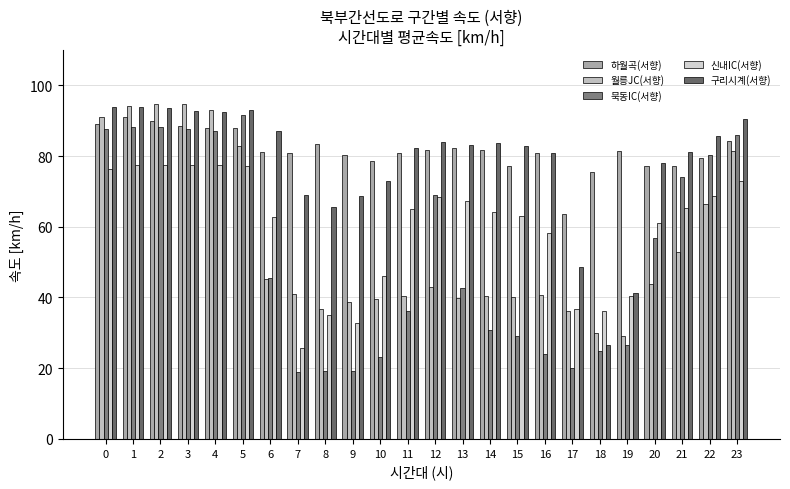

Reading left to right, transcribe all the data shown in this chart.

하월곡(서향): 0=89.0	1=91.0	2=89.9	3=88.4	4=87.9	5=88.0	6=81.1	7=81.0	8=83.5	9=80.3	10=78.5	11=80.8	12=81.7	13=82.4	14=81.6	15=77.2	16=80.8	17=63.7	18=75.5	19=81.5	20=77.2	21=77.3	22=79.5	23=84.3
월릉JC(서향): 0=91.1	1=94.0	2=94.6	3=94.8	4=93.1	5=82.8	6=45.2	7=41.1	8=36.7	9=38.7	10=39.5	11=40.5	12=42.8	13=39.9	14=40.3	15=40.0	16=40.6	17=36.0	18=30.1	19=29.0	20=43.9	21=52.9	22=66.4	23=81.5
묵동IC(서향): 0=87.8	1=88.2	2=88.1	3=87.5	4=87.2	5=91.7	6=45.5	7=18.9	8=19.2	9=19.1	10=23.1	11=36.1	12=68.9	13=42.7	14=30.9	15=29.0	16=23.9	17=20.1	18=24.9	19=26.4	20=56.8	21=74.2	22=80.2	23=85.9
신내IC(서향): 0=76.4	1=77.4	2=77.5	3=77.3	4=77.5	5=77.2	6=62.8	7=25.8	8=35.0	9=32.8	10=46.1	11=65.1	12=68.4	13=67.3	14=64.0	15=63.0	16=58.2	17=36.7	18=36.1	19=40.5	20=61.1	21=65.4	22=68.8	23=72.9
구리시계(서향): 0=94.0	1=94.0	2=93.5	3=92.6	4=92.4	5=93.0	6=87.0	7=69.0	8=65.7	9=68.6	10=73.0	11=82.3	12=83.9	13=83.2	14=83.6	15=82.8	16=80.9	17=48.7	18=26.6	19=41.4	20=78.0	21=81.1	22=85.7	23=90.6